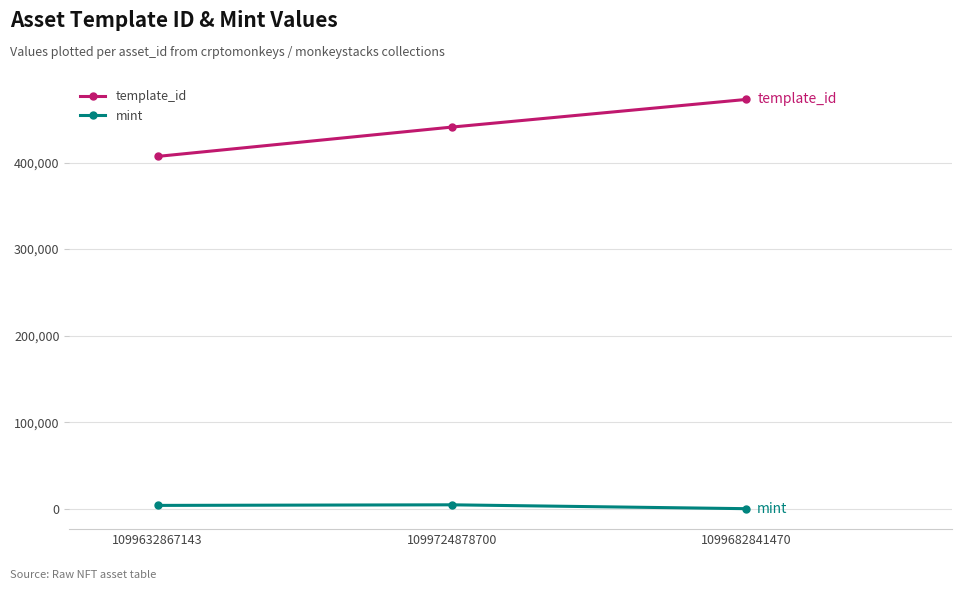

What is the label of the 1st point from the left?

1099632867143